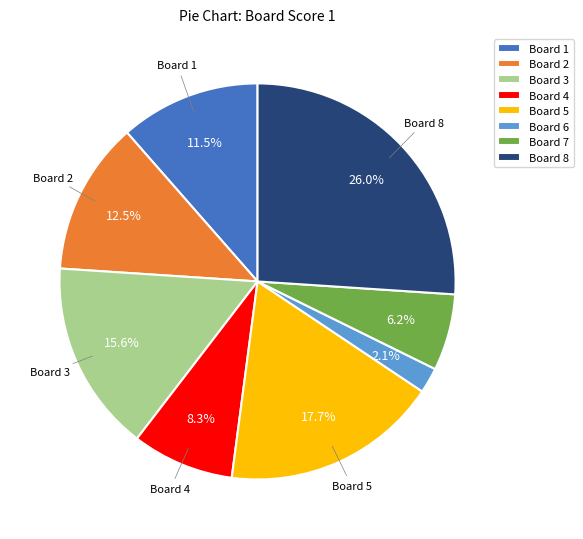

Count the number of slices in the pie.

8